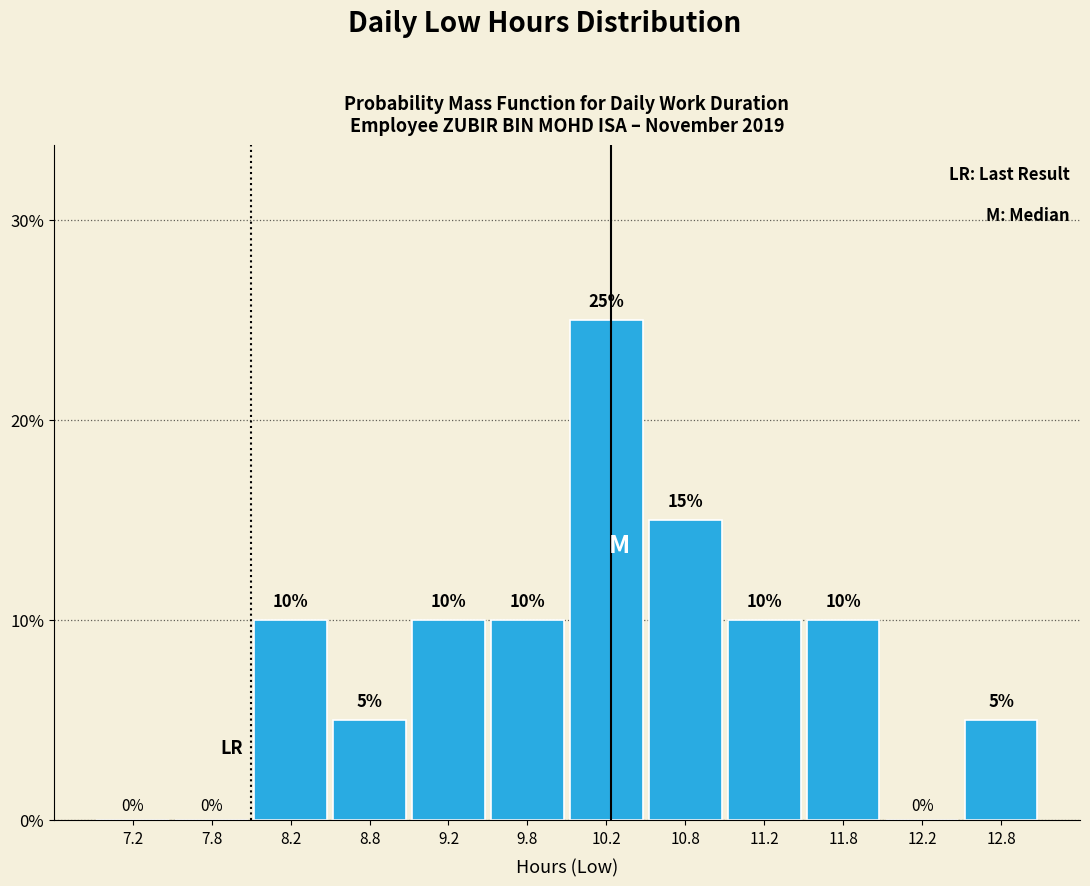

Reading left to right, transcribe this chart: for each bar, give the range it covers on the x-axis and its height.

7.0 to 7.5: 0
7.5 to 8.0: 0
8.0 to 8.5: 10
8.5 to 9.0: 5
9.0 to 9.5: 10
9.5 to 10.0: 10
10.0 to 10.5: 25
10.5 to 11.0: 15
11.0 to 11.5: 10
11.5 to 12.0: 10
12.0 to 12.5: 0
12.5 to 13.0: 5